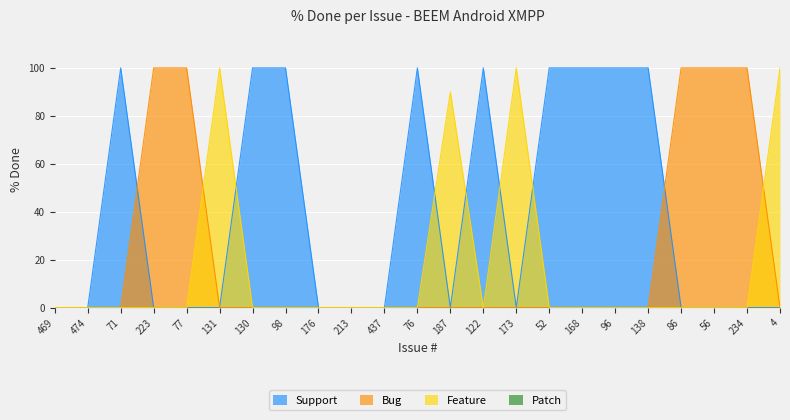

Rank the categories by value from highest to lowest.

71, 223, 77, 131, 130, 98, 76, 122, 173, 52, 168, 96, 138, 86, 56, 234, 4, 187, 469, 474, 176, 213, 437